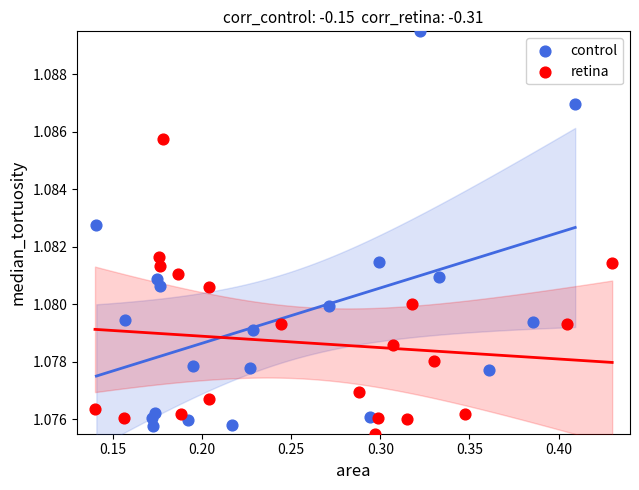

Which series reaches the minimum Y coordinate?

retina